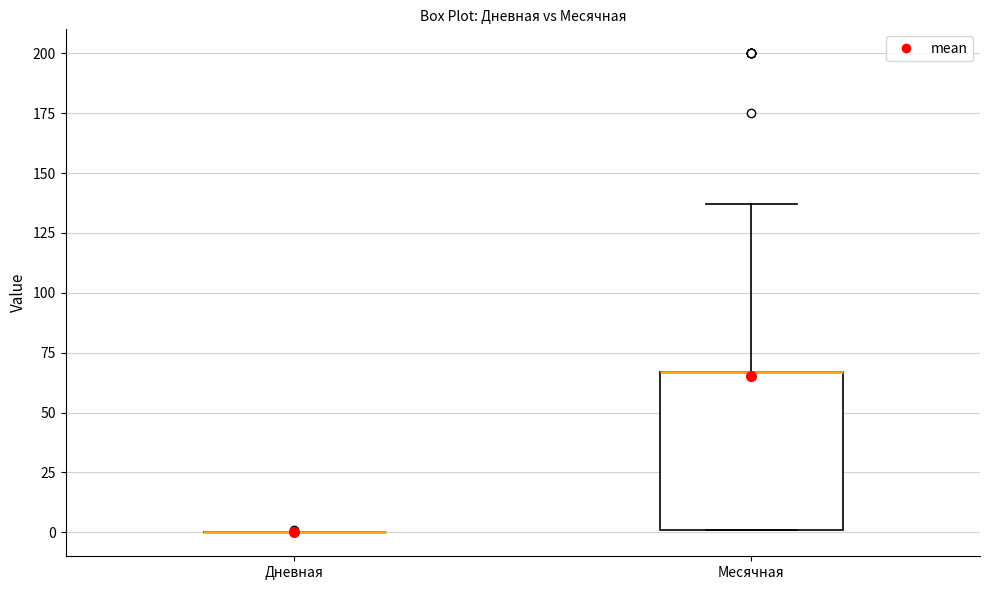

Where is the upper edge of the box for Месячная on the y-axis? The values are not printed on the chart, so give them approximately, as read against the axis.

65